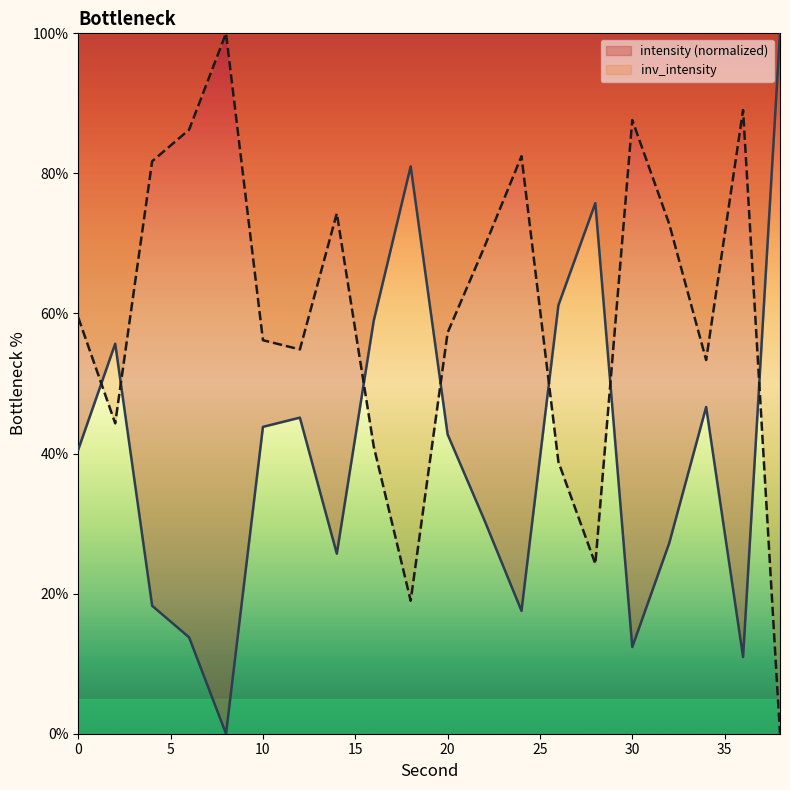

Count the number of data series in this chart.

2